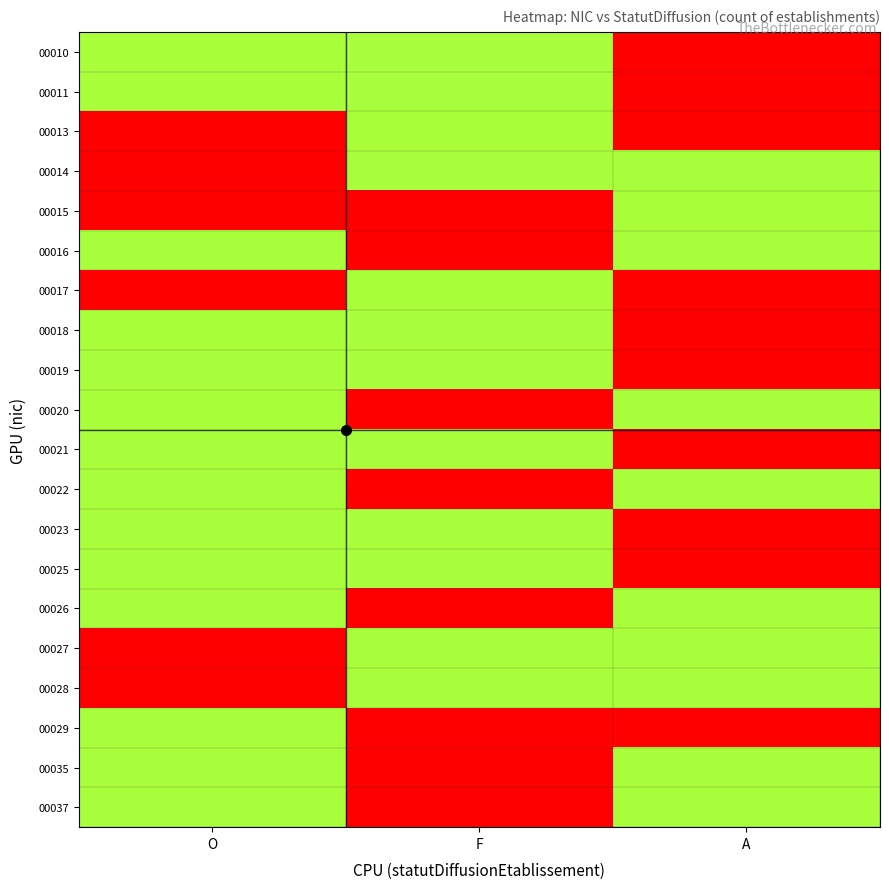

Reading right to left, extract all data points from this chart.

00010: A=0	F=1	O=2
00011: A=0	F=1	O=2
00013: A=0	F=2	O=3
00014: A=1	F=1	O=3
00015: A=2	F=0	O=3
00016: A=1	F=0	O=1
00017: A=0	F=2	O=3
00018: A=0	F=1	O=2
00019: A=0	F=1	O=1
00020: A=1	F=0	O=2
00021: A=0	F=1	O=1
00022: A=1	F=0	O=1
00023: A=0	F=1	O=1
00025: A=0	F=1	O=1
00026: A=1	F=0	O=1
00027: A=1	F=1	O=3
00028: A=1	F=1	O=3
00029: A=0	F=0	O=1
00035: A=1	F=0	O=1
00037: A=1	F=0	O=1